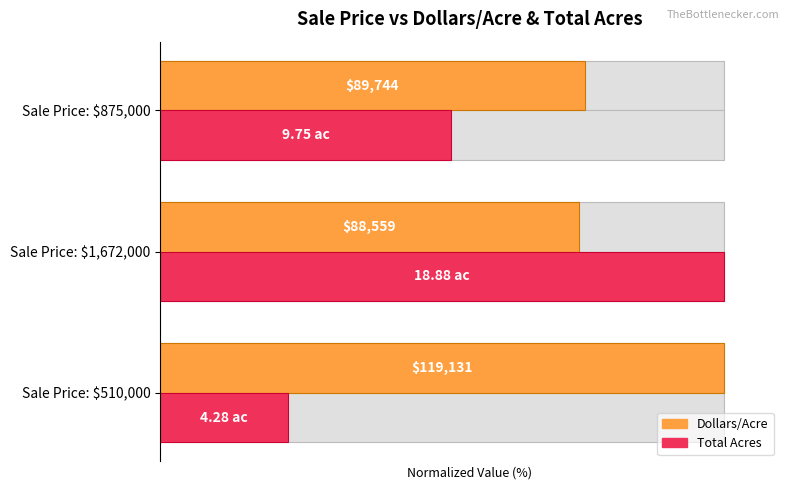

Are the bars grouped side by side (vs. stacked)?

Yes